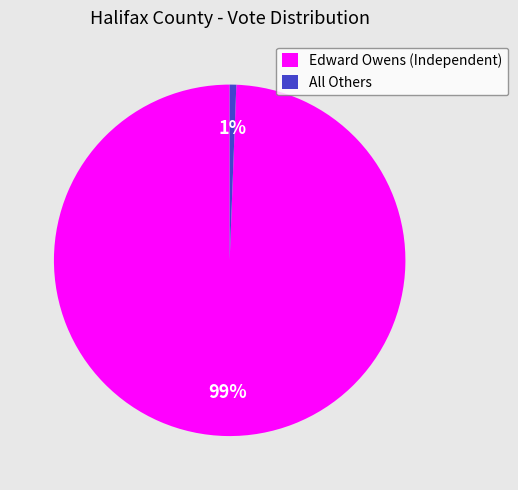

Combined, do Edward Owens (Independent) and All Others account for over 50%?

Yes